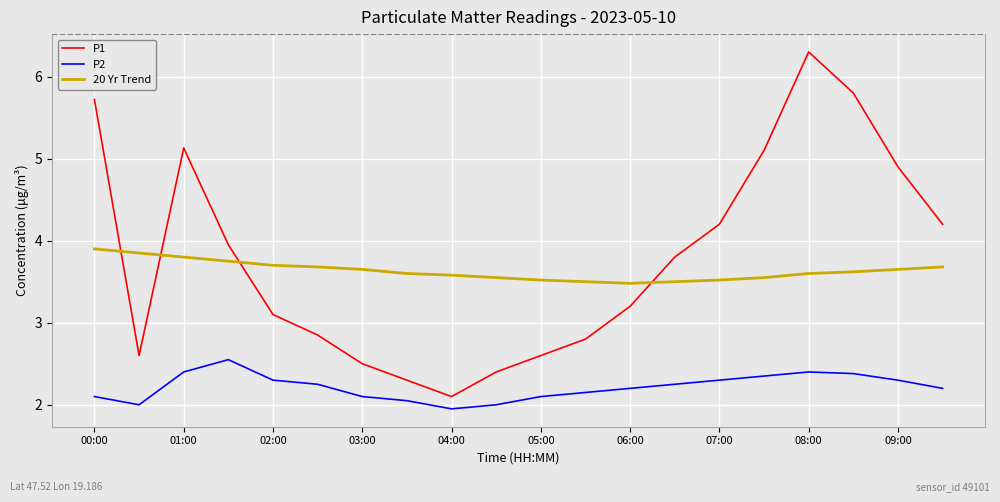

Count the 20 Yr Trend values in the range 3 to 4.

20